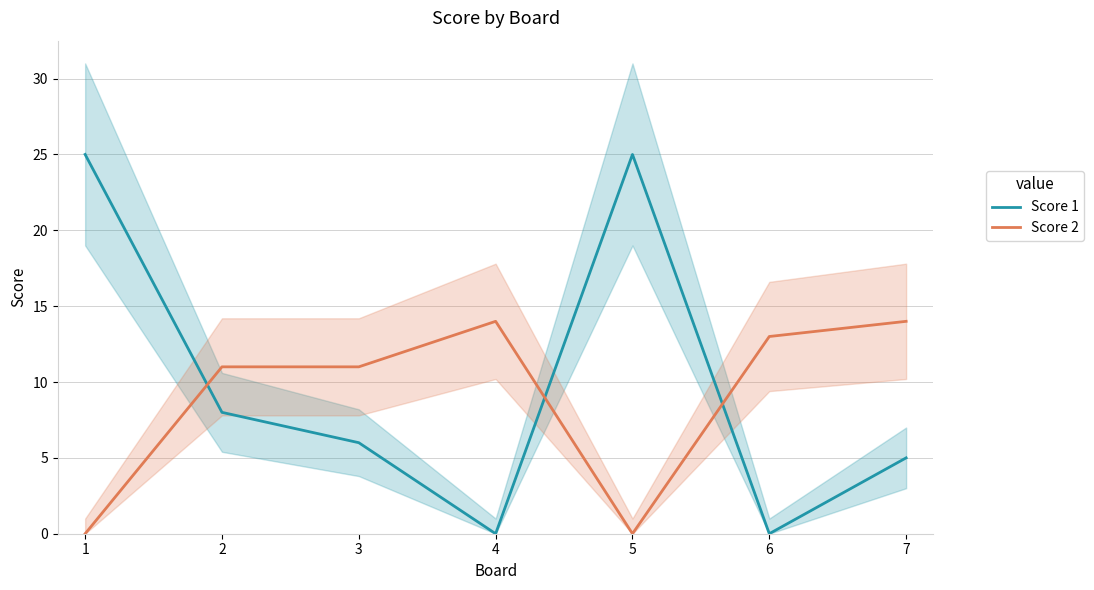

Is this an area chart (filled region under the line)?

No